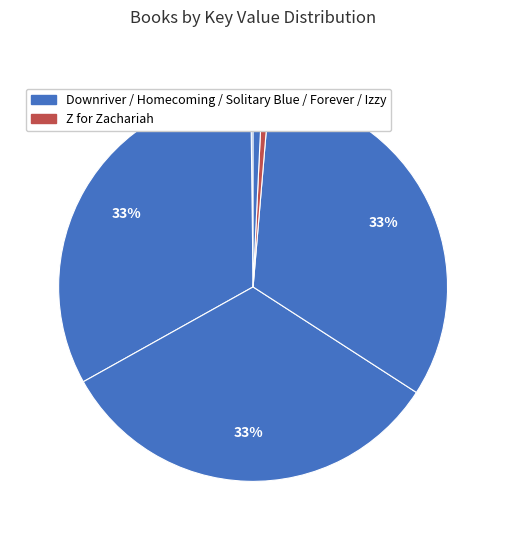

Count the number of slices in the pie.

6